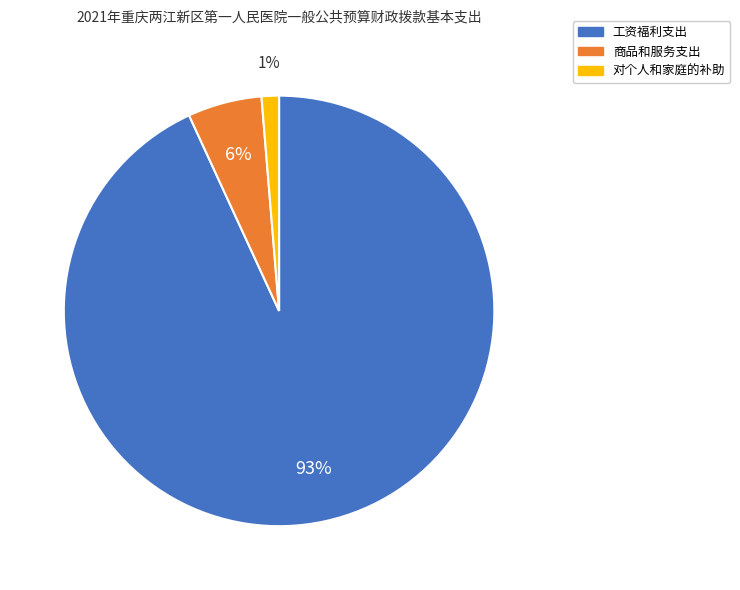

Count the number of slices in the pie.

3